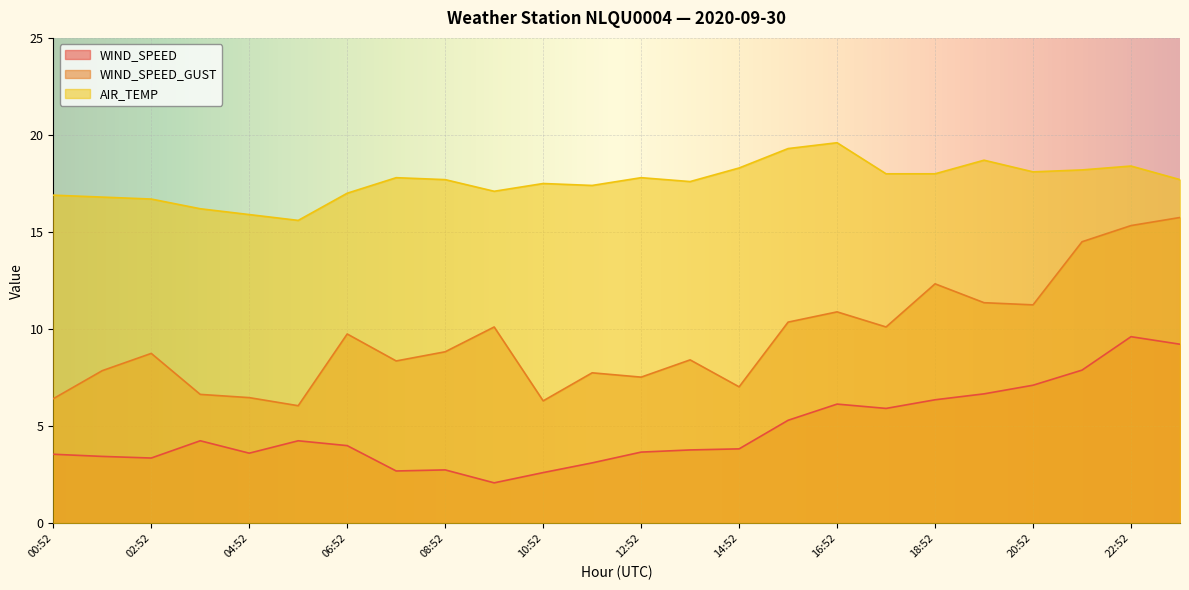

Where is the first local maximum for WIND_SPEED?

03:52